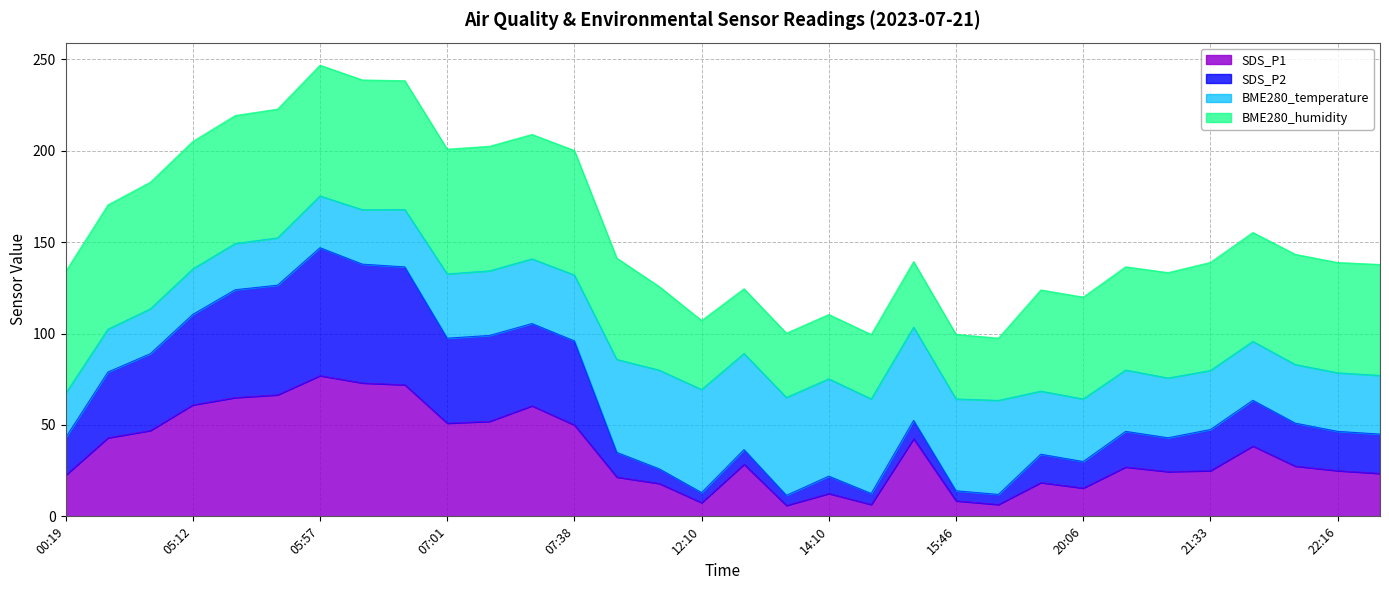

Where is the first local maximum for SDS_P2?

05:57